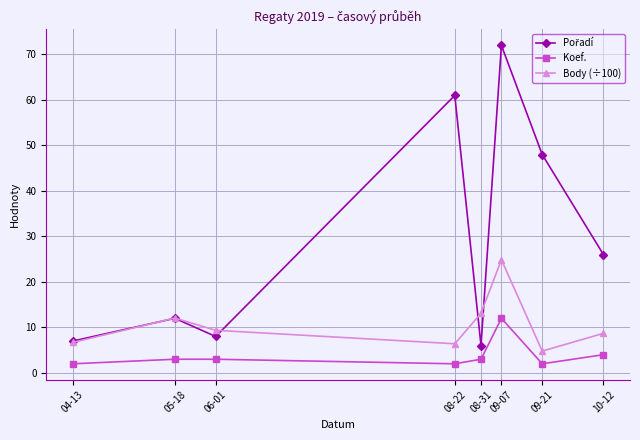

True or false: Body (÷100) and Koef. intersect in this chart.

False